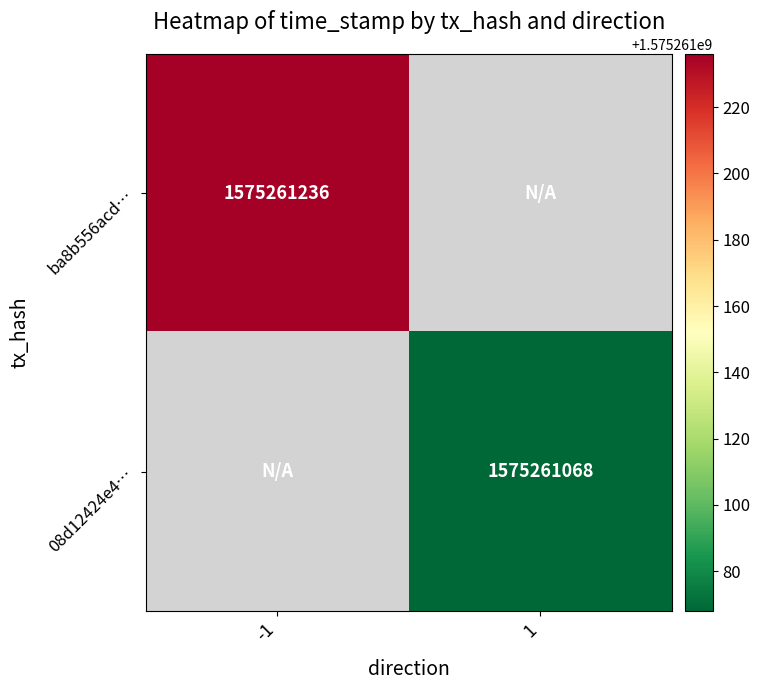

Between 0 and 1, which is larger?

1